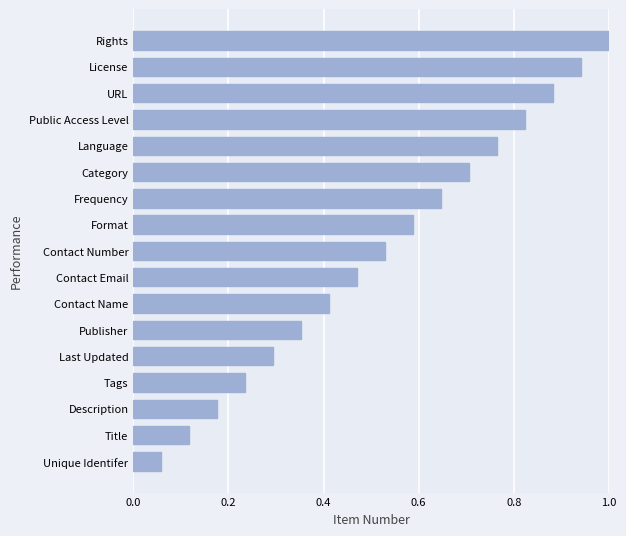

What is the sum of all values?

9.0